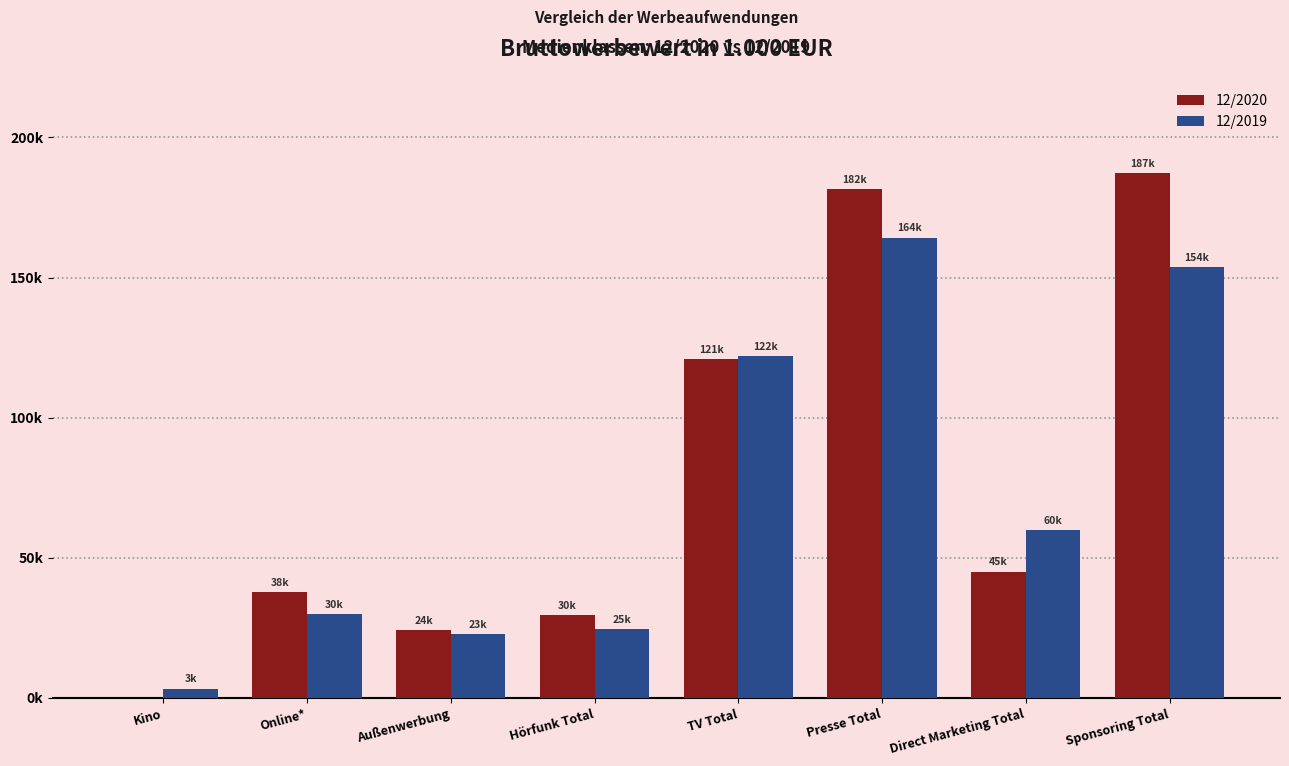

Does the chart contain stacked bars?

No